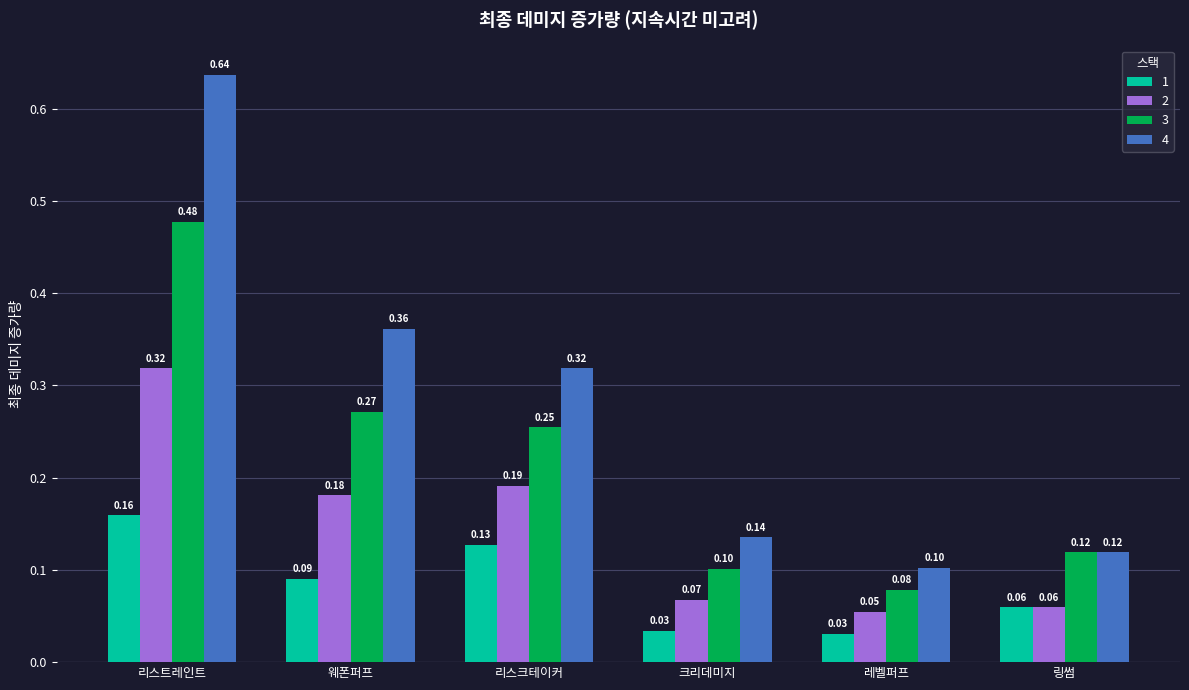

Which series has the widest spread of values?

4